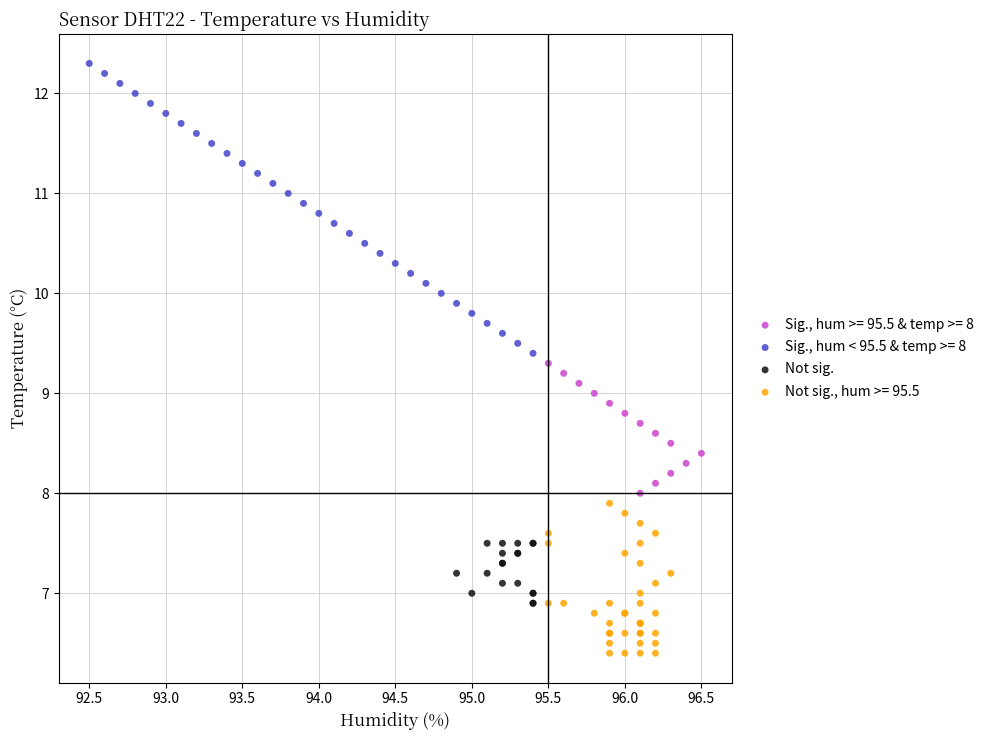

Which series has the largest Y range (max minus min)?

Sig., hum < 95.5 & temp >= 8